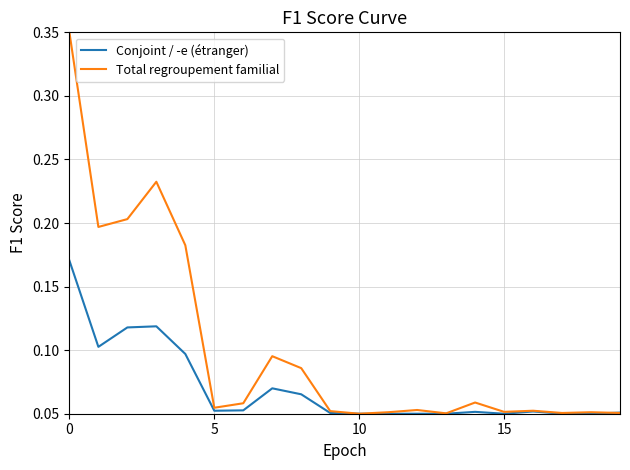

List the series in order of their overall mean, lowest first.

Conjoint / -e (étranger), Total regroupement familial